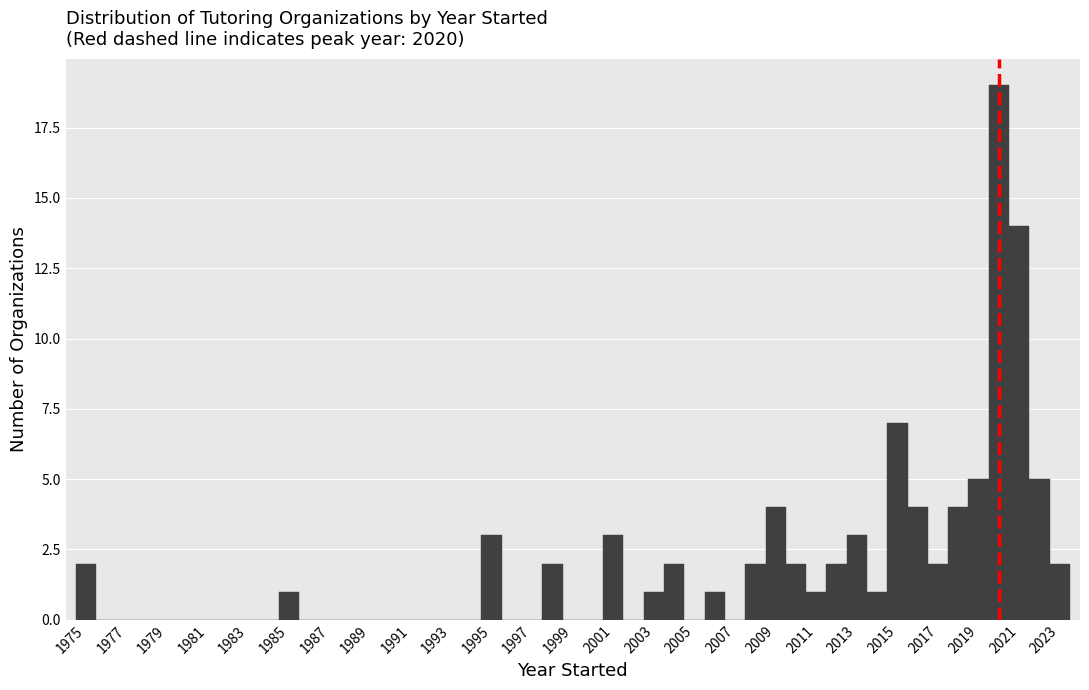

Which range on the x-axis has the tallest bar?

2019.5 to 2020.5